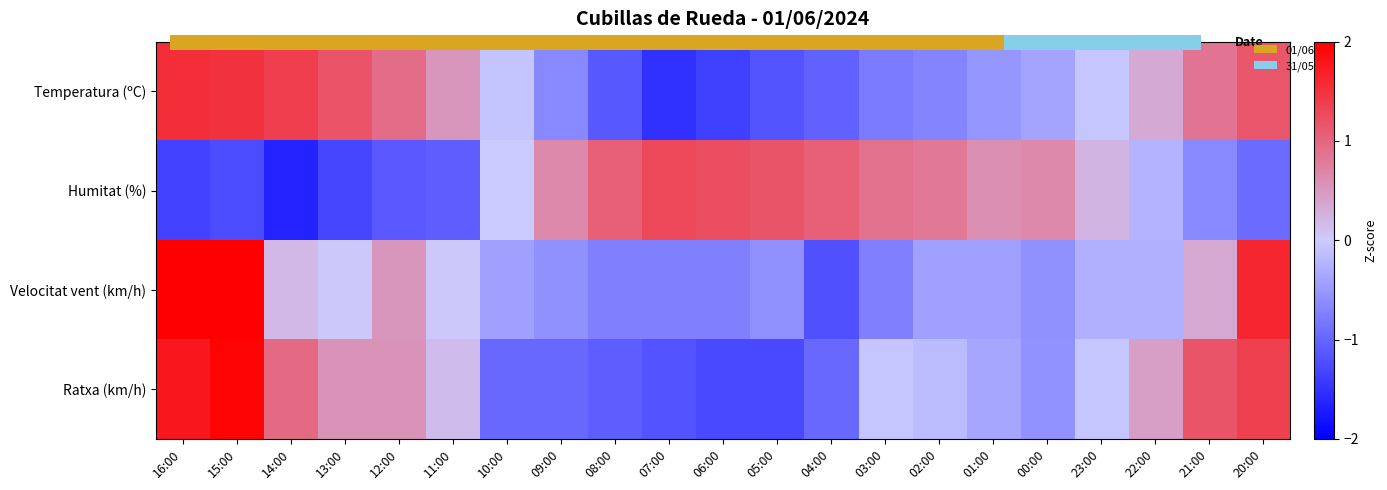

How many values in the Temperatura (ºC) series are below 0?

12